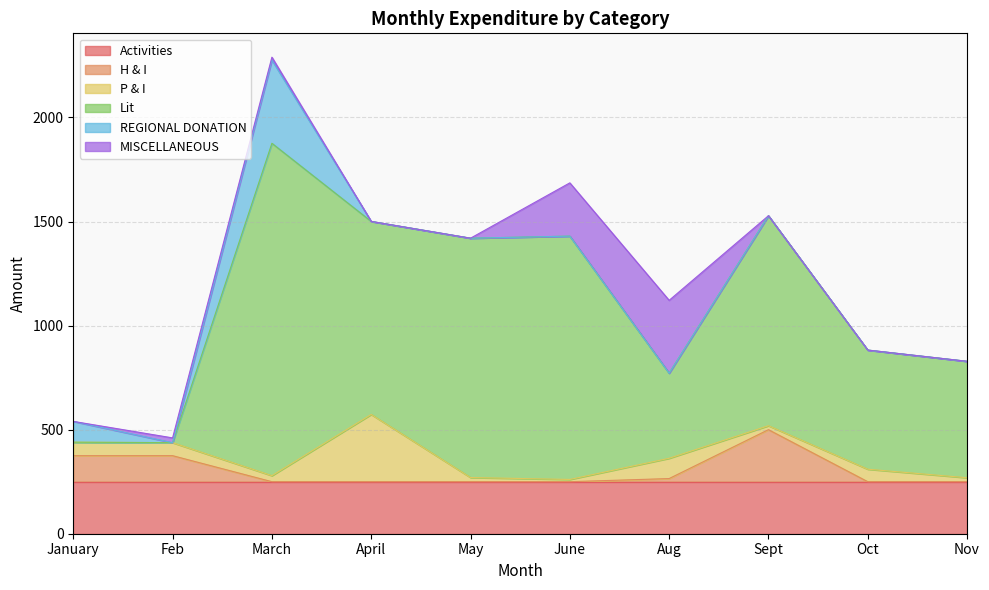

True or false: Lit and REGIONAL DONATION intersect in this chart.

False